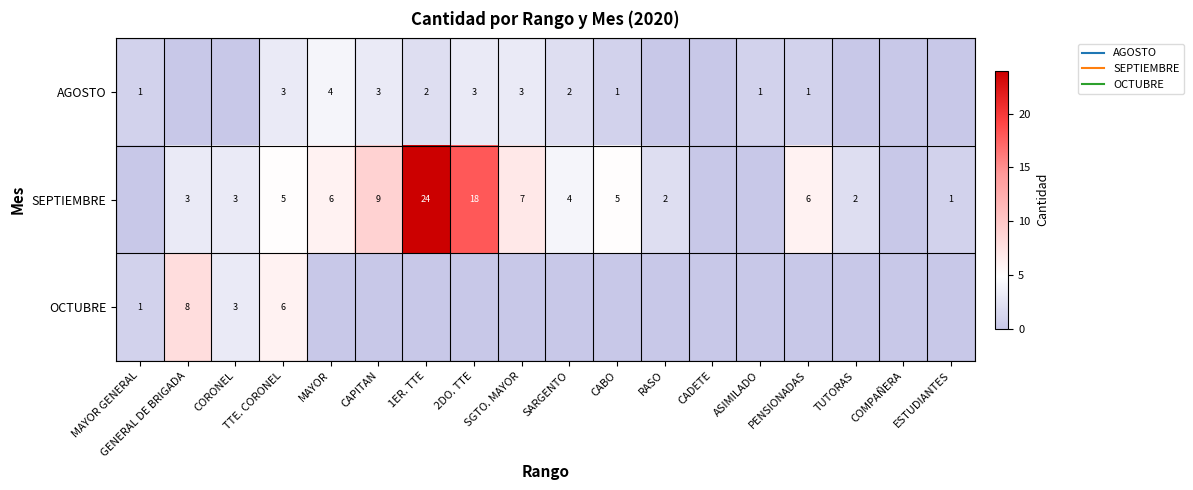

How many categories are shown in the chart?

18